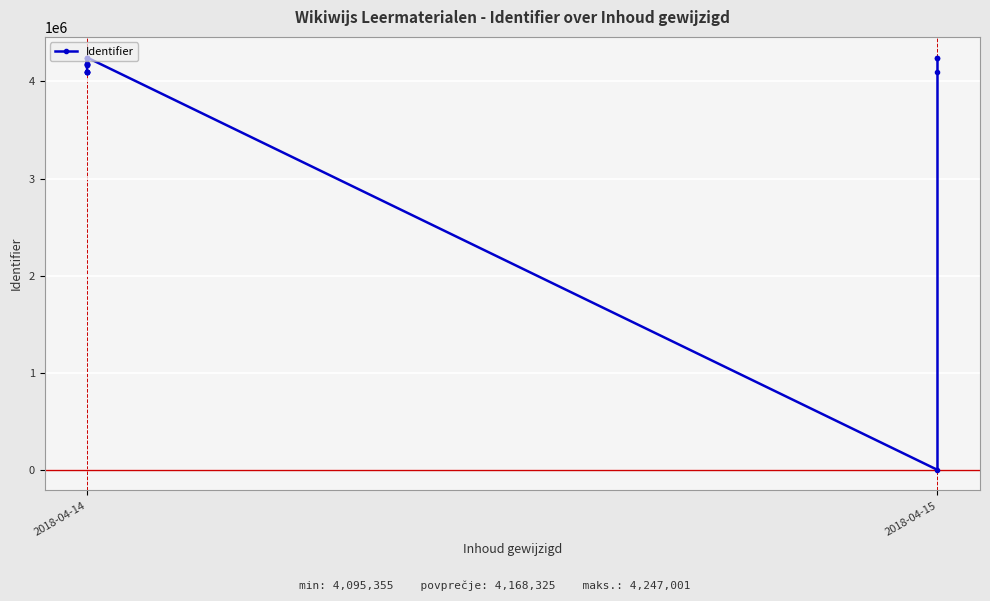

How many lines are shown in the chart?

1